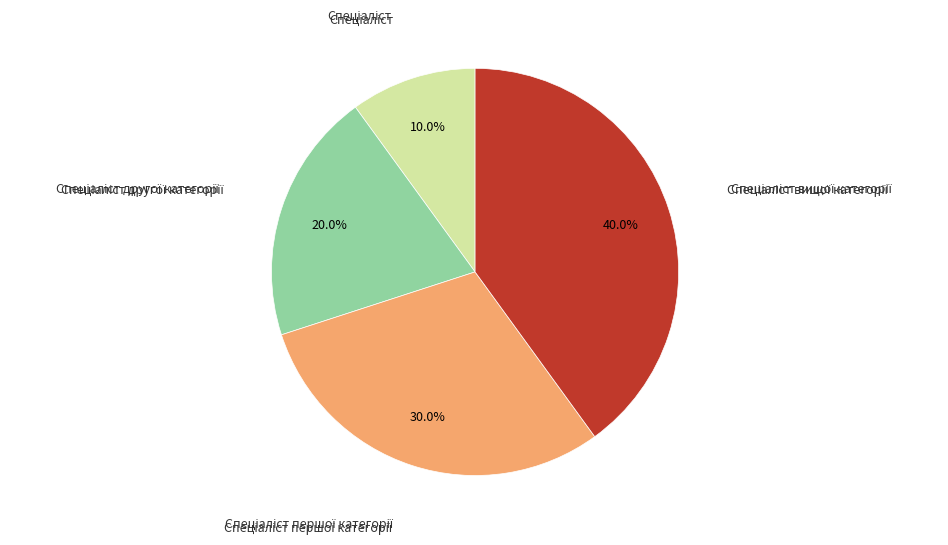

Is there any slice that represents more than half of the pie?

No